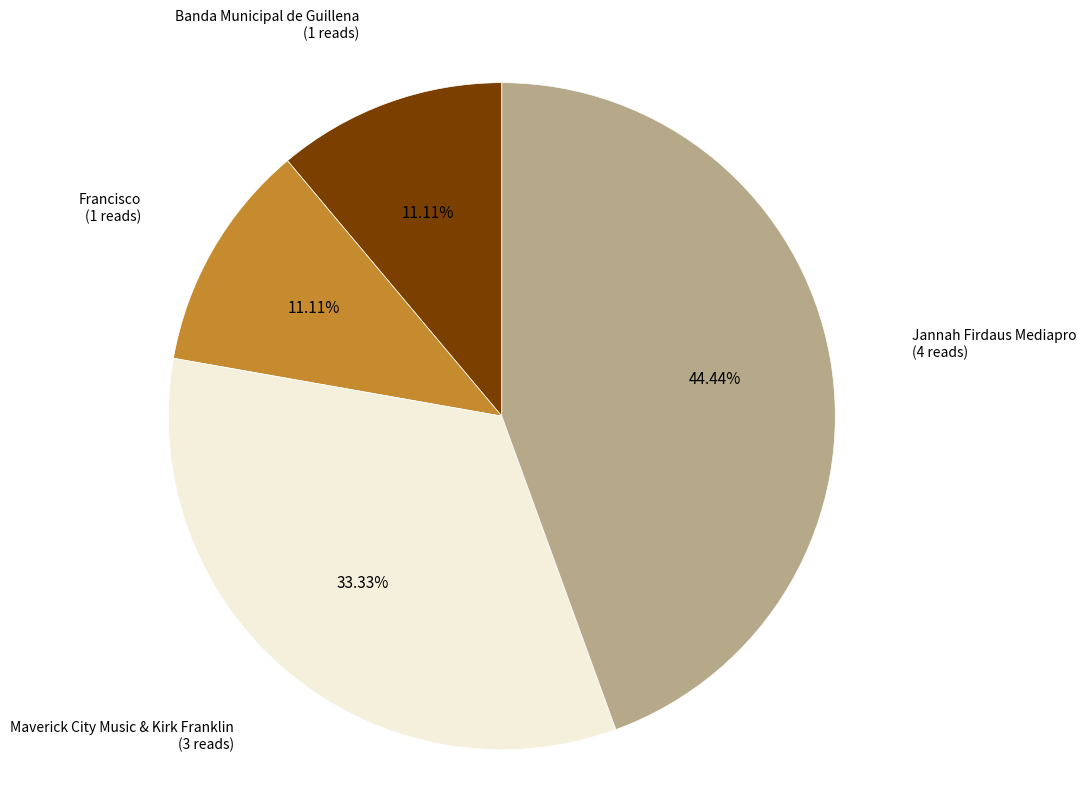

Is there a majority slice in this chart?

No